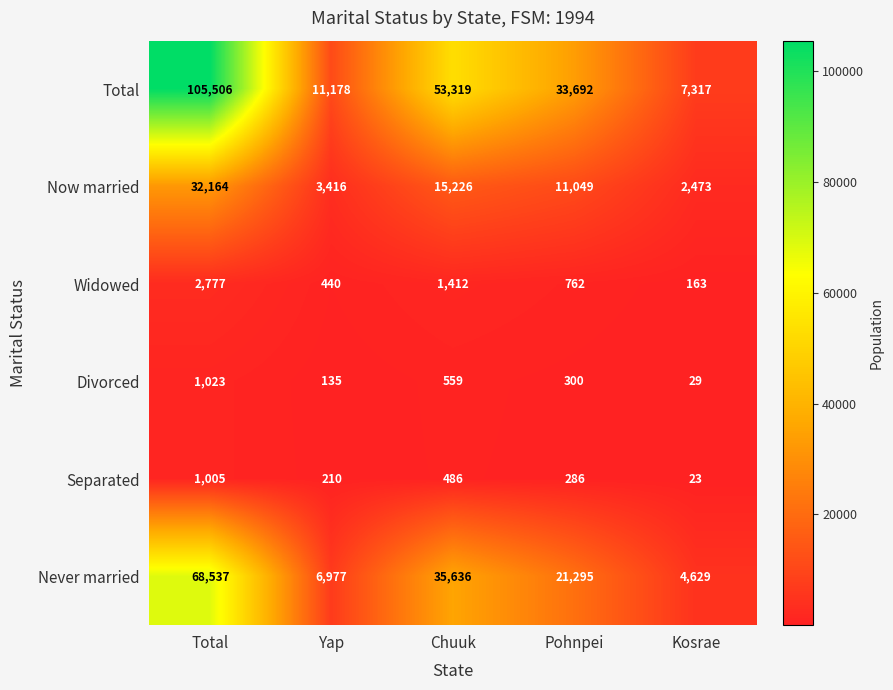

At which category is the sum across all series the highest?

Total